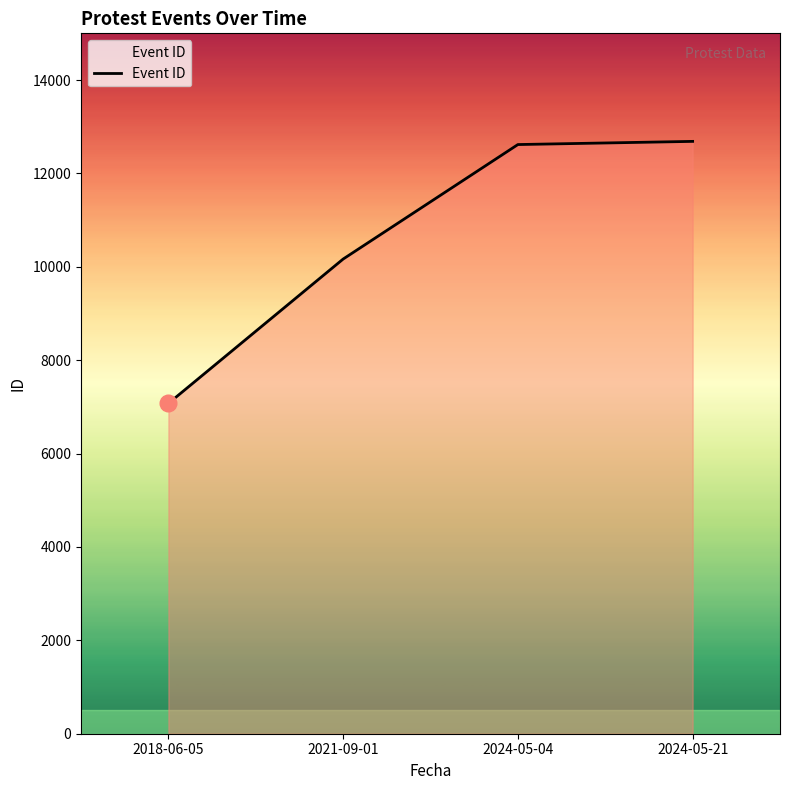

How many lines are shown in the chart?

1